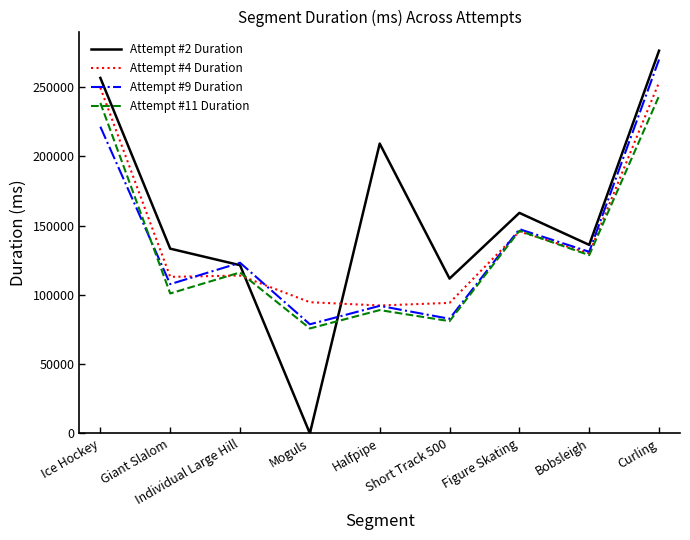

List the labels in order of Attempt #9 Duration value, largest first.

Curling, Ice Hockey, Figure Skating, Bobsleigh, Individual Large Hill, Giant Slalom, Halfpipe, Short Track 500, Moguls